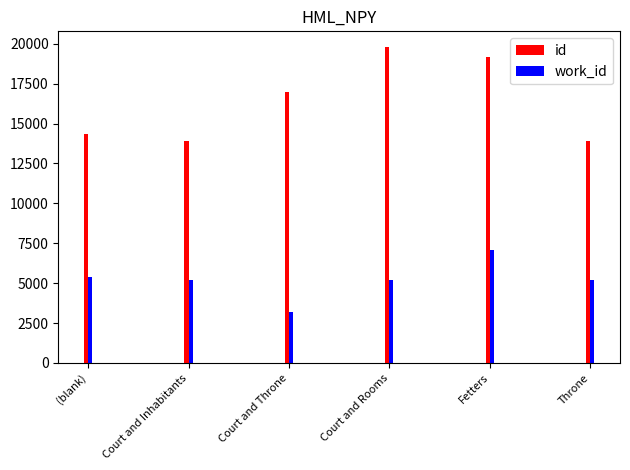

What is the smallest value displayed?

3206